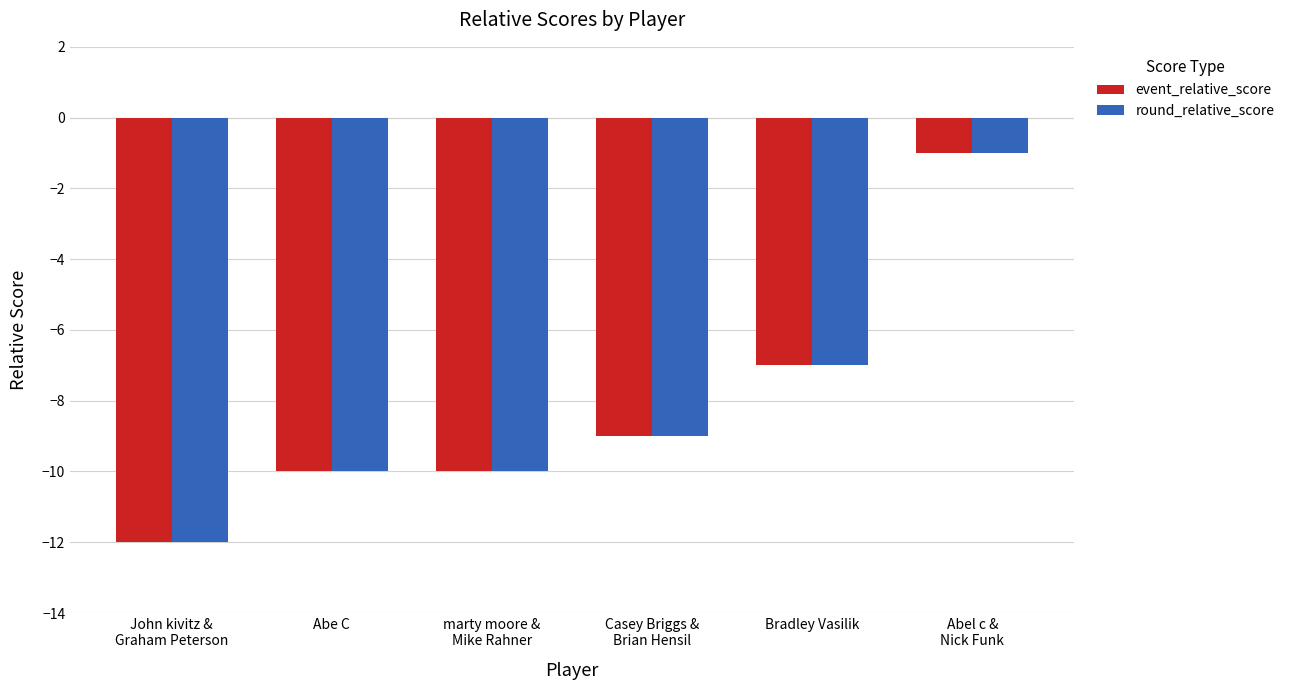

How many values in the round_relative_score series exceed -9?

2